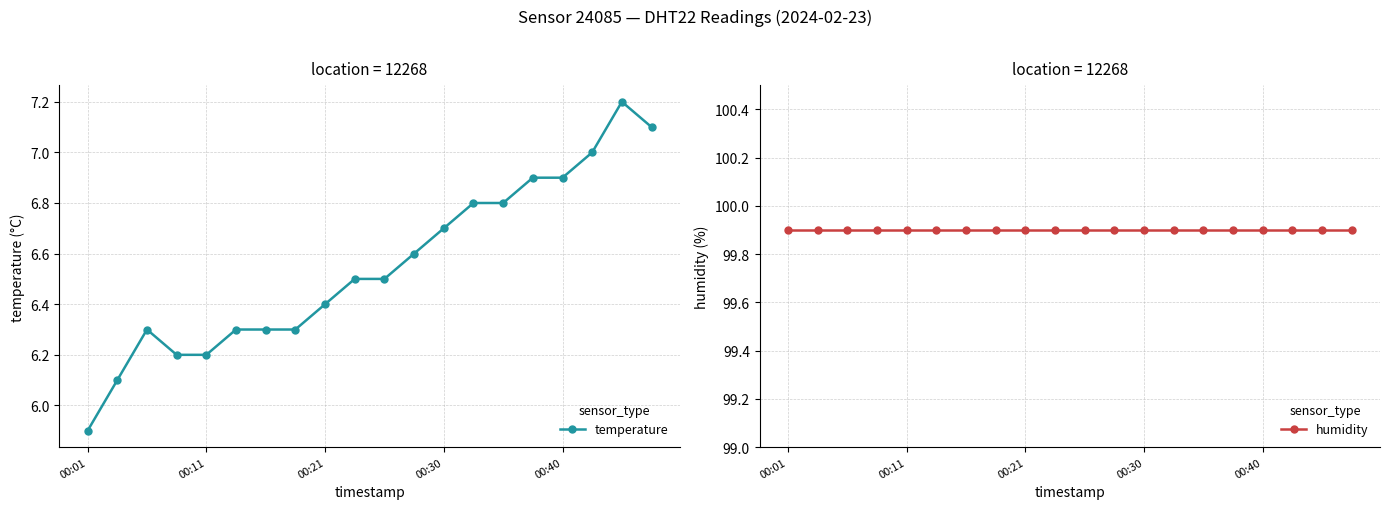

True or false: humidity and temperature cross at least once.

False